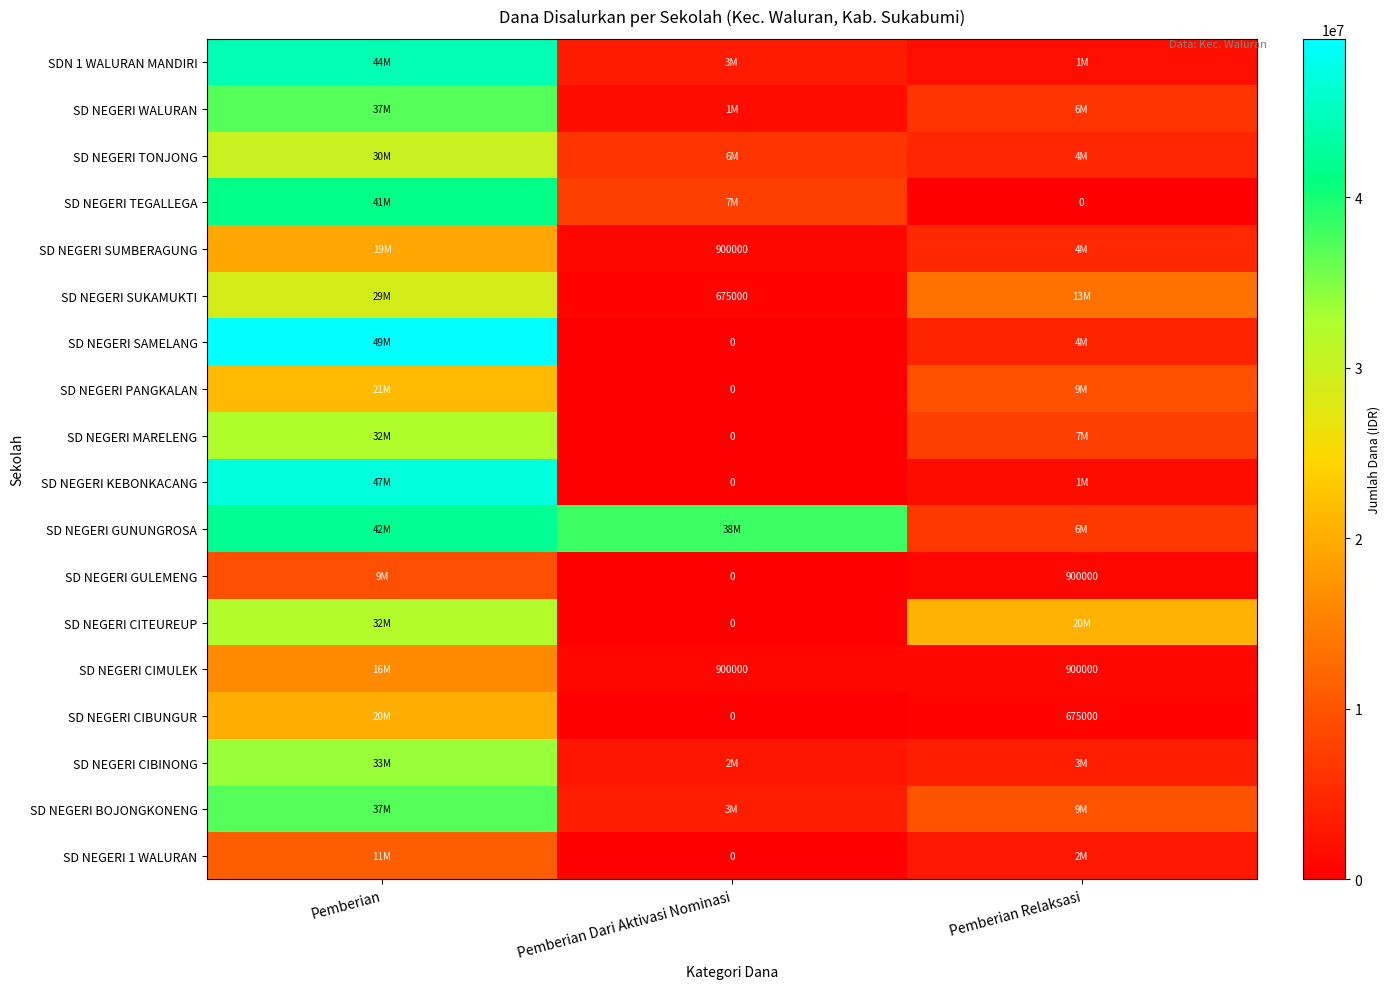

Where does the SD NEGERI KEBONKACANG series first go above 1575000?

Pemberian